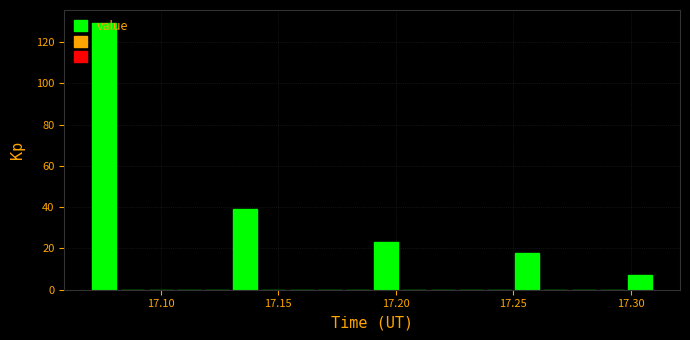

Read against the x-axis, roughly where is the centre of the tallest bar?

17.075